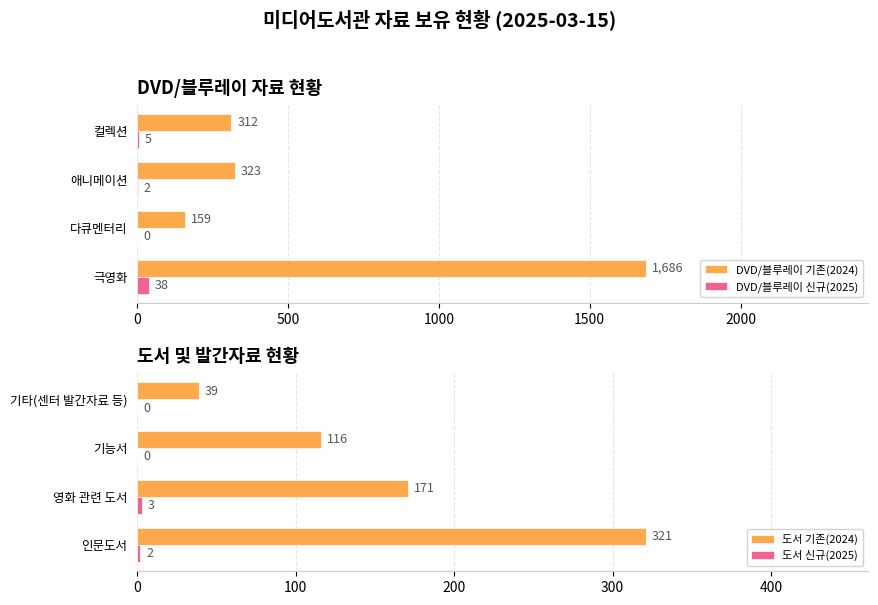

What is the value of the 도서 기존(2024) bar at the 3rd from the left?

116